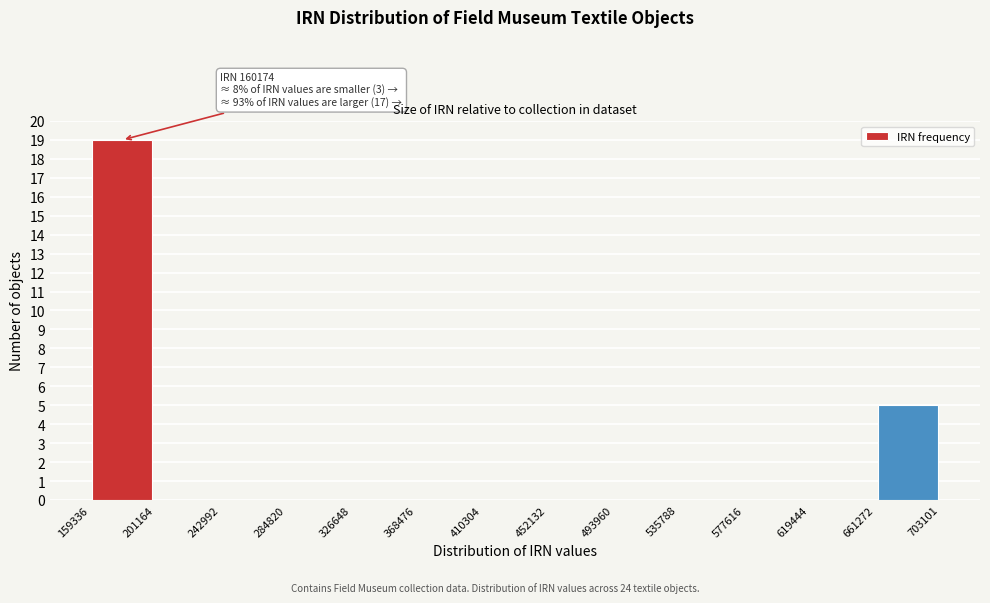

Over which range of the x-axis is the bar tallest?

159336 to 201164